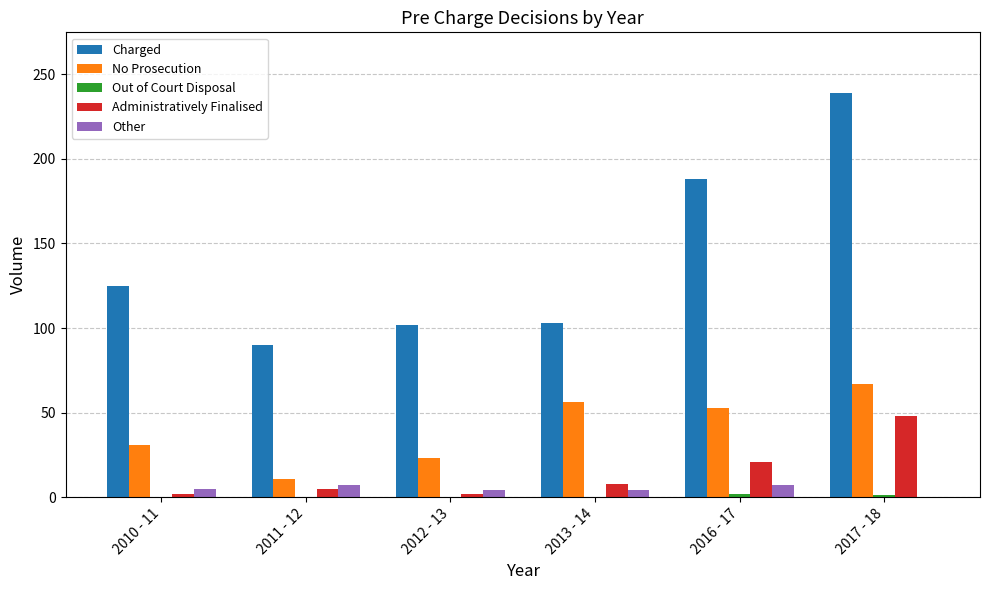

What is the maximum value for Administratively Finalised?

48